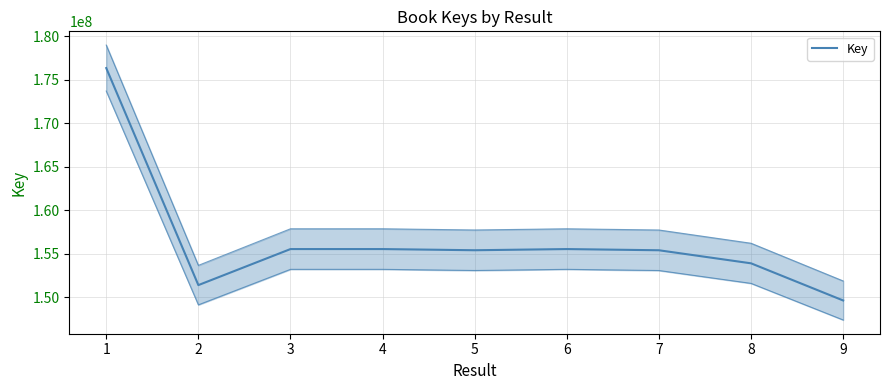

True or false: the data shows 155536946 at 3.

True